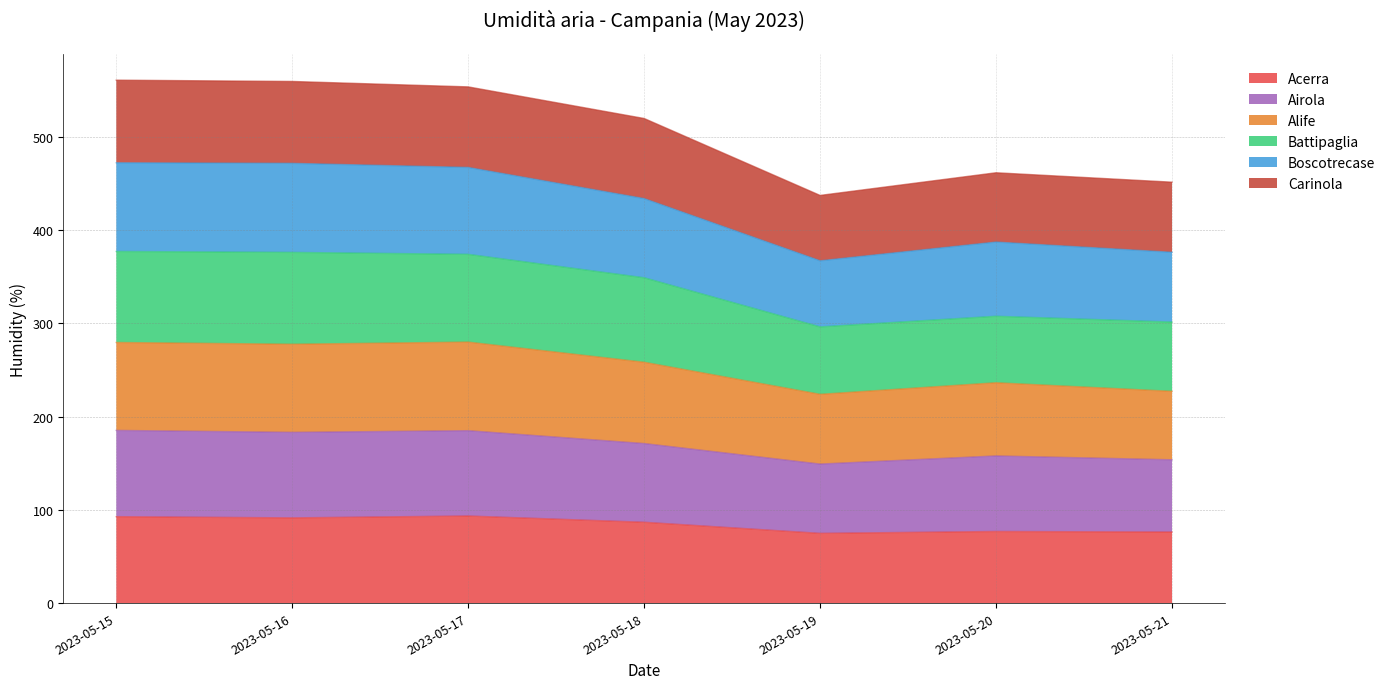

What is the total value across all series at 2023-05-16?

559.4